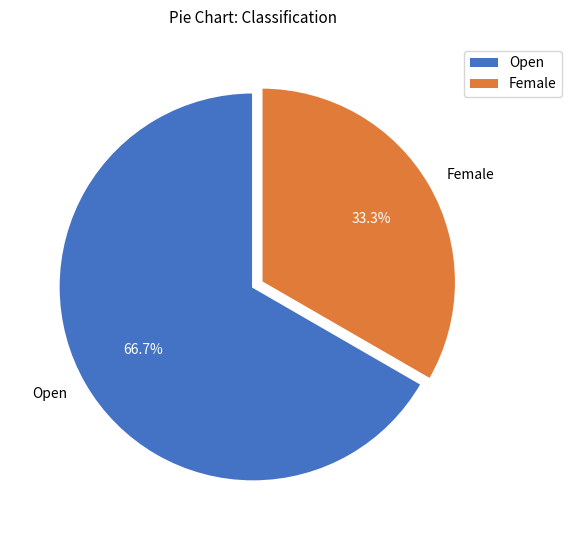

To the nearest percent, what portion does Open represent?

67%